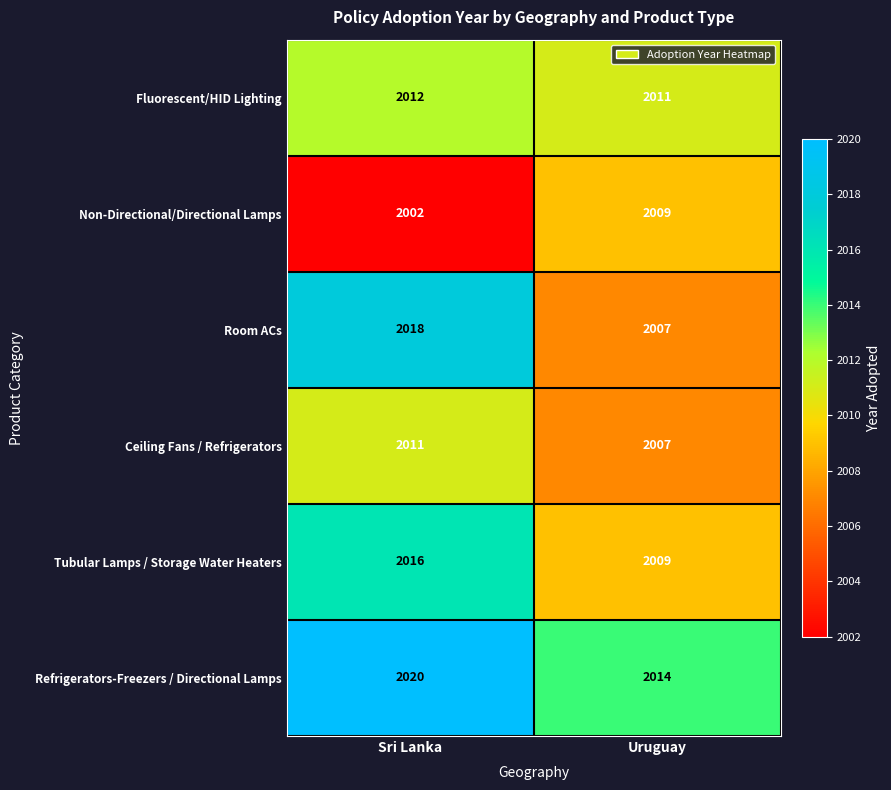

At how many categories does at least one series exceed 2017?

1